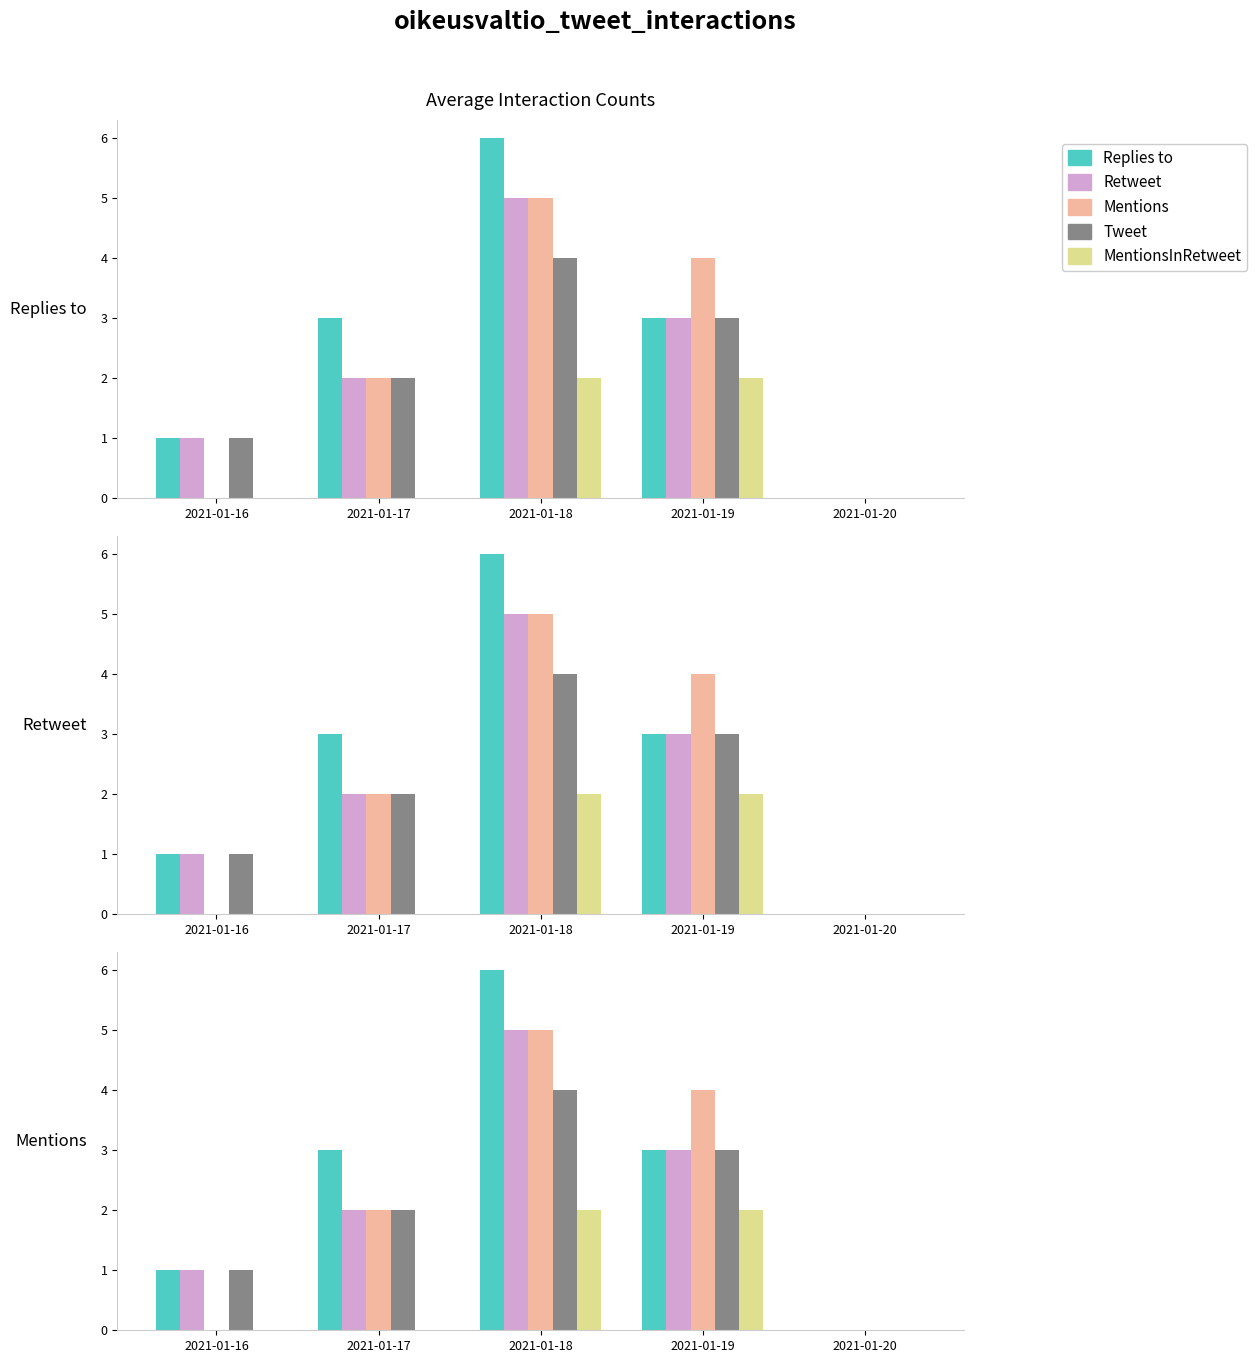

The value of Replies to at 2021-01-16 is 1. True or false?

True